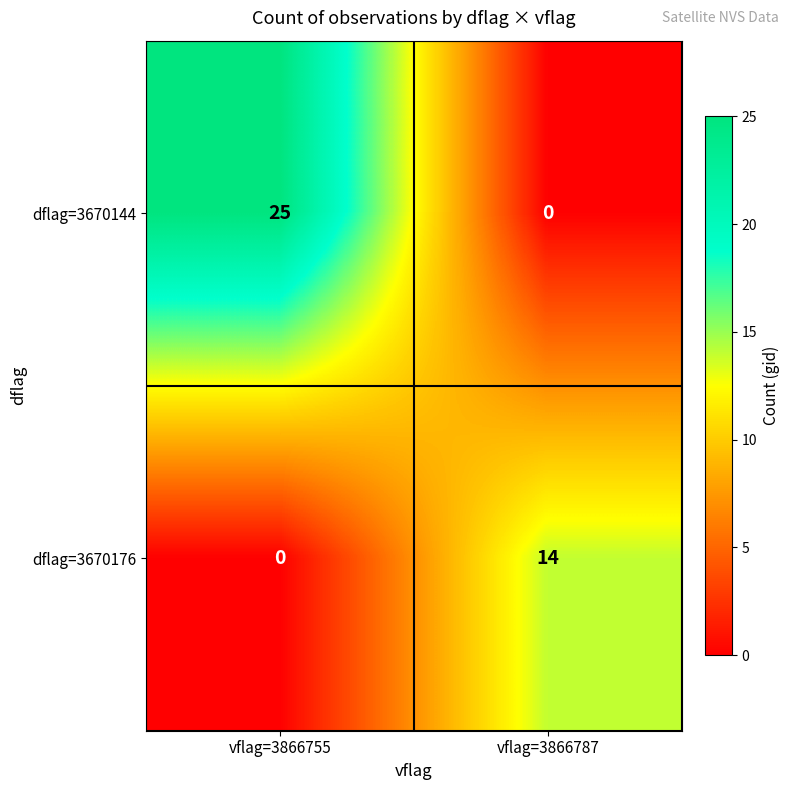

Where is dflag=3670144 nearest to the value 12?

vflag=3866787